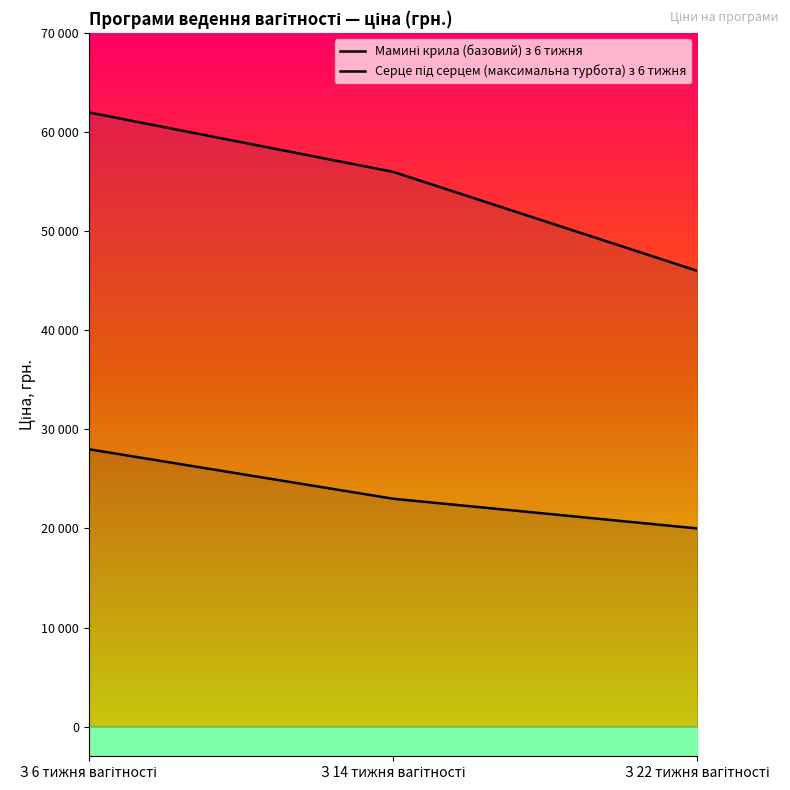

What is the lowest value of the Серце під серцем (максимальна турбота) з 6 тижня series?

46000